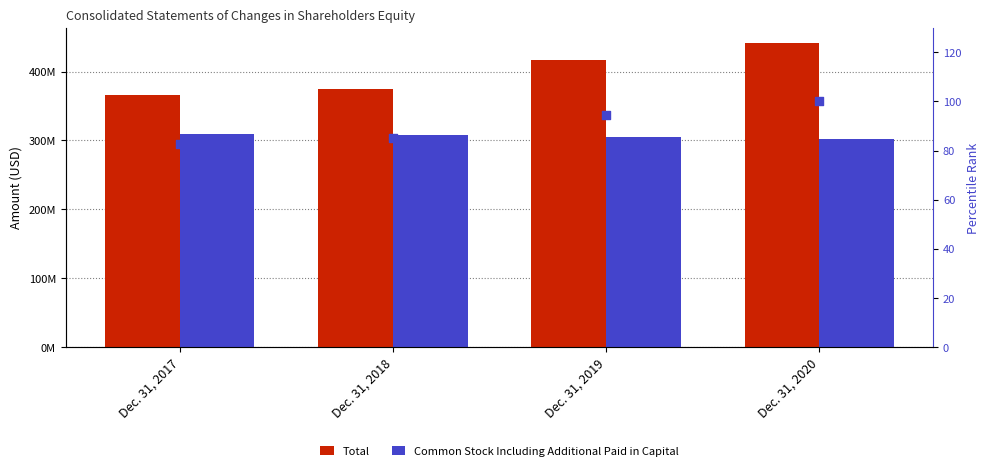

At which category is the sum across all series the highest?

Dec. 31, 2020